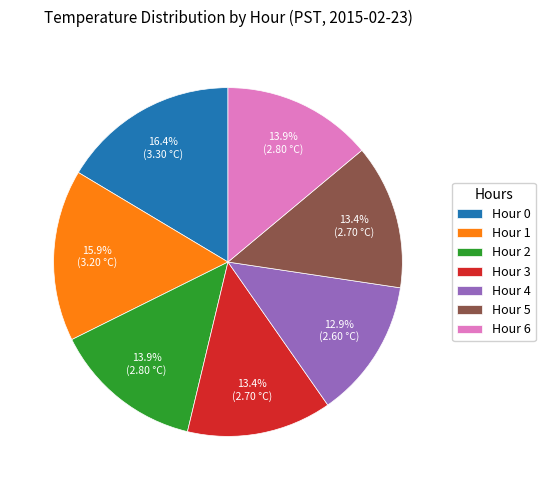

How much of the chart is everything except Hour 4?

87.1%